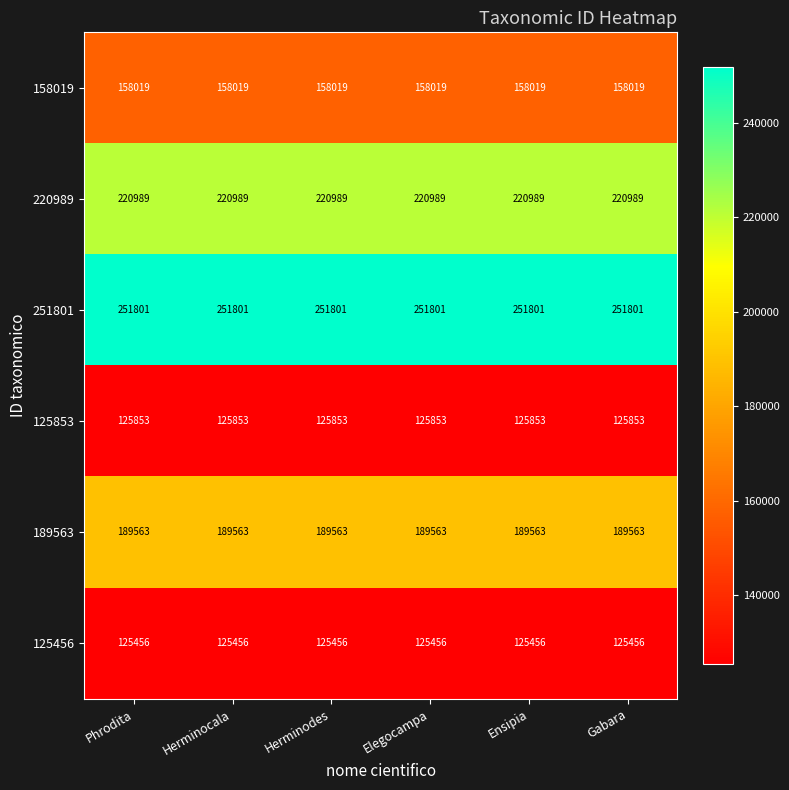

What is the spread (max minus min) of values at Phrodita?

126345